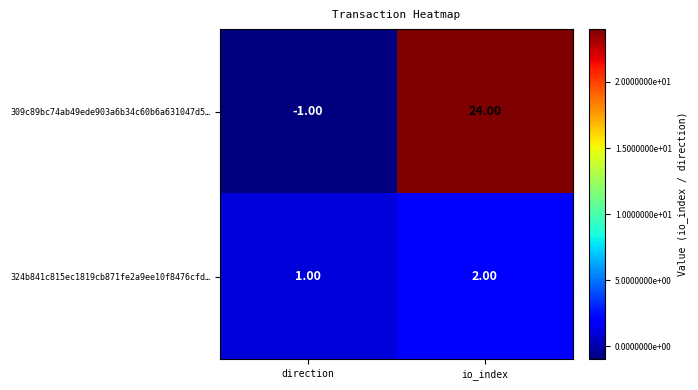

Which series has the widest spread of values?

309c89bc74ab49ede903a6b34c60b6a631047d5…